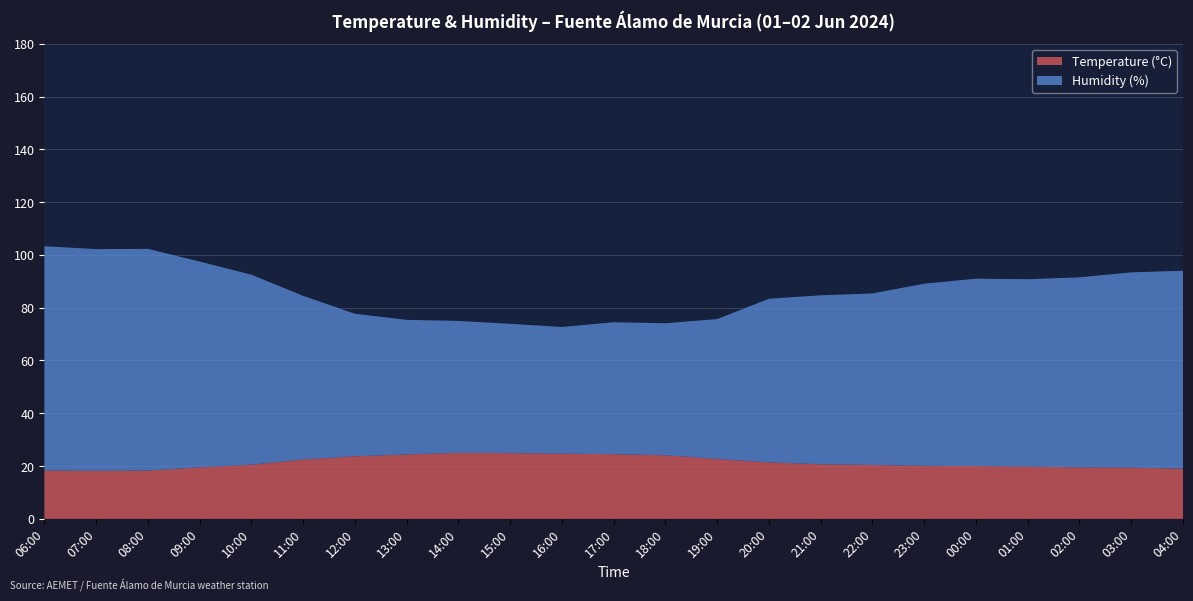

Reading left to right, extract all data points from this chart.

Temperature (°C): 18.3	18.2	18.3	19.5	20.5	22.5	23.7	24.4	25.0	24.9	24.7	24.5	24.1	22.7	21.4	20.7	20.4	20.1	20.0	19.8	19.5	19.4	19.0
Humidity (%): 85.0	84.0	84.0	78.0	72.0	62.0	54.0	51.0	50.0	49.0	48.0	50.0	50.0	53.0	62.0	64.0	65.0	69.0	71.0	71.0	72.0	74.0	75.0